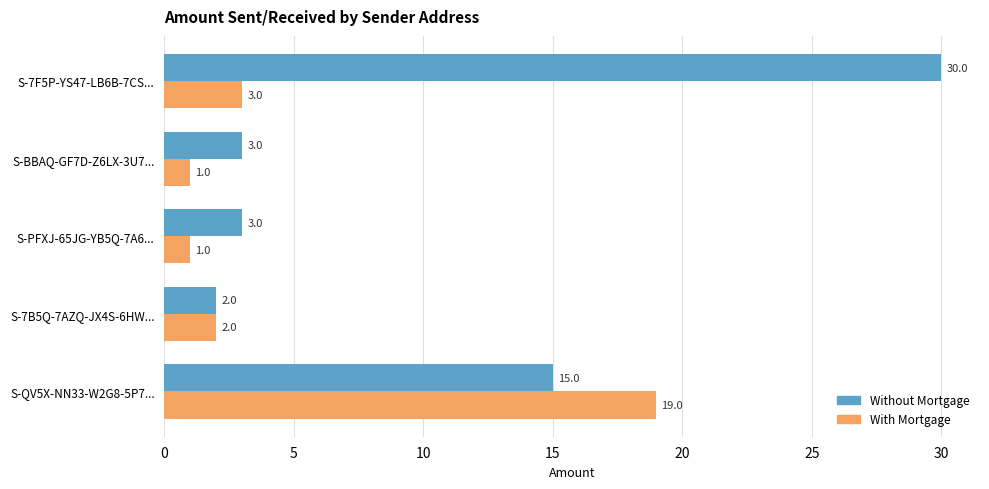

Which series has the widest spread of values?

Without Mortgage